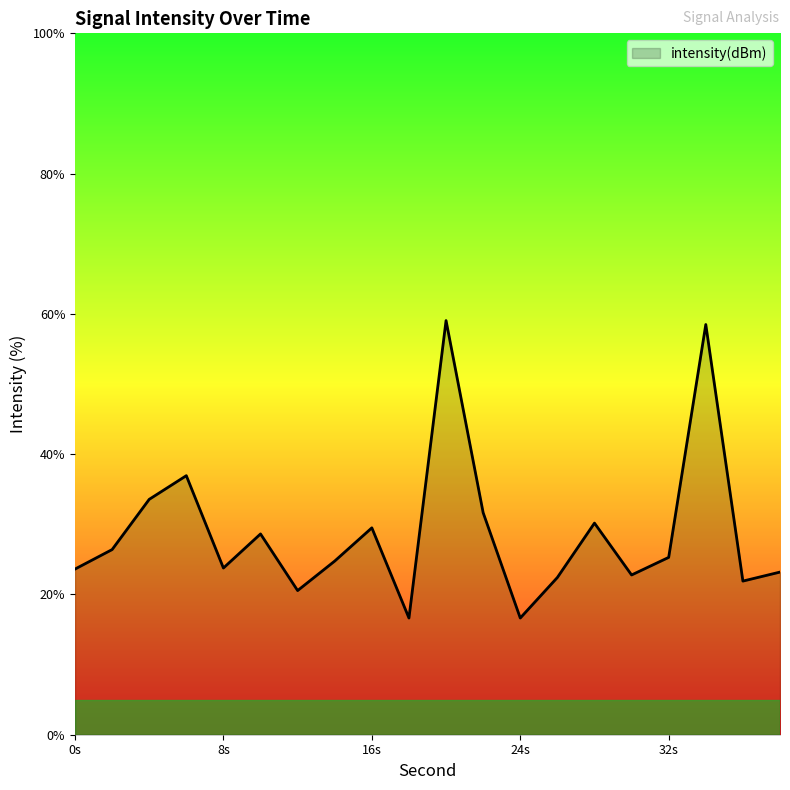

How many interior local valleys (lower than both neighbors) does the data have?

6